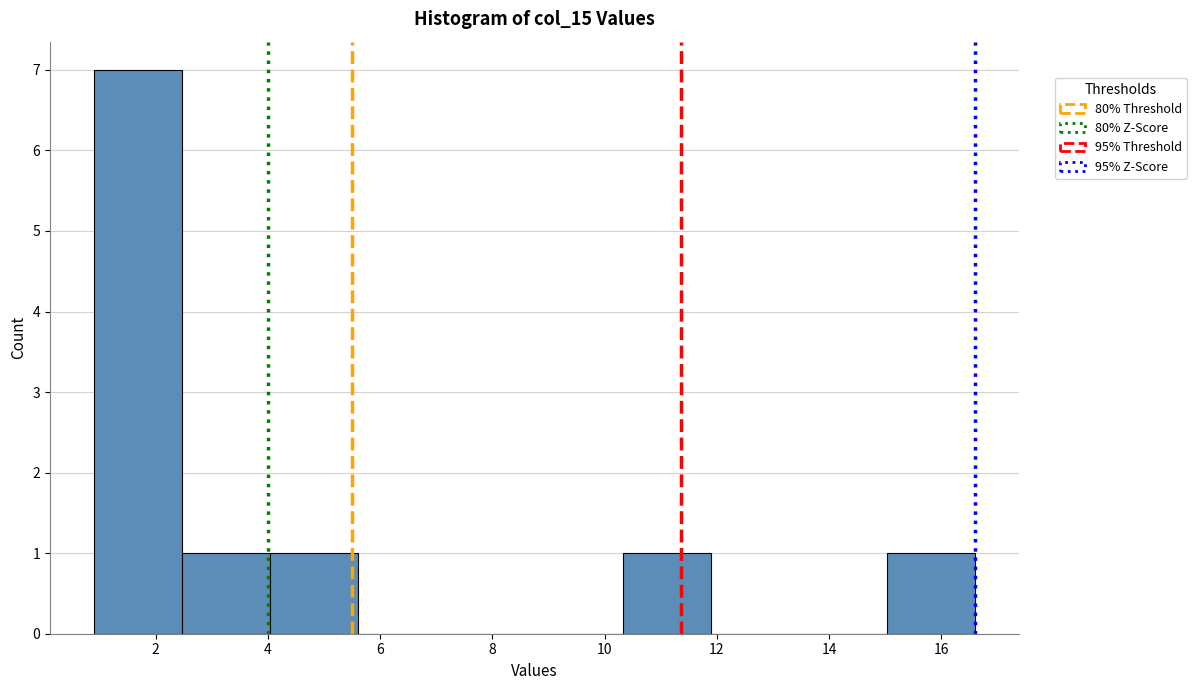

What is the height of the bar covering 2.4 to 4.0 on the x-axis? Neither the bar edges nor the heights are printed on the chart, so give them approximately, as read against the axes.

1